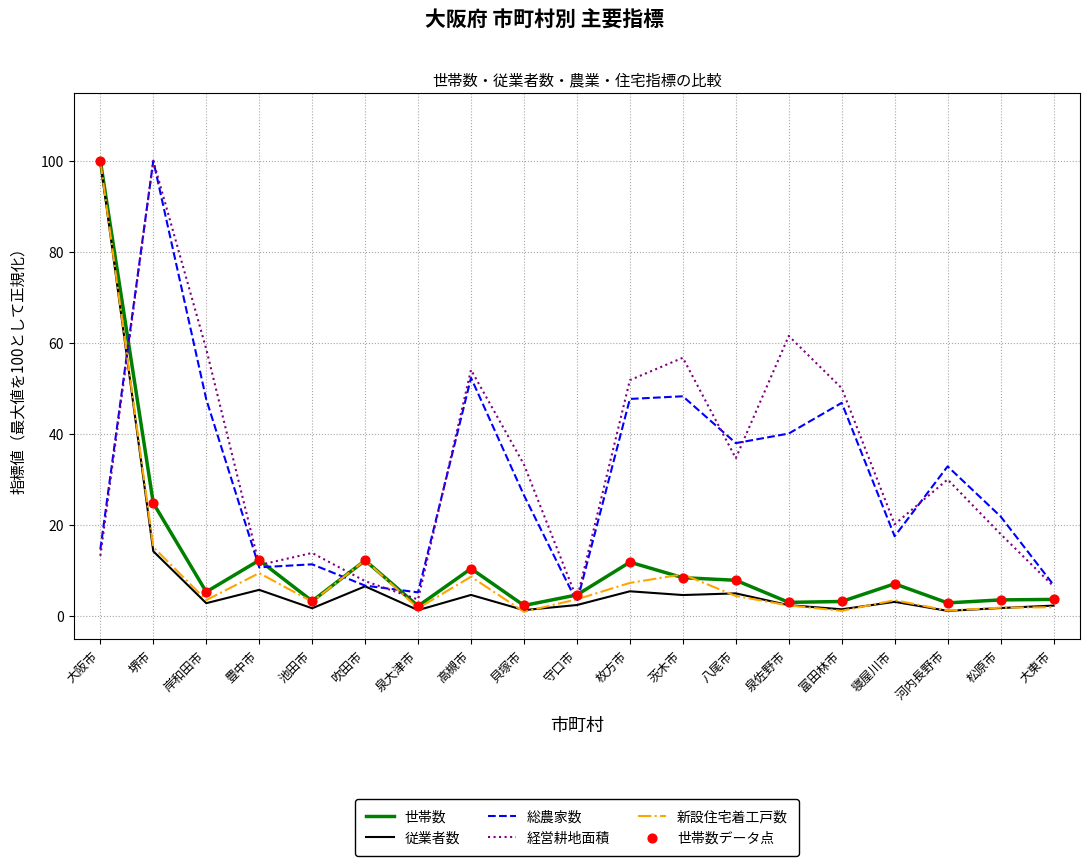

What value does the 従業者数 series have at 寝屋川市?

3.1